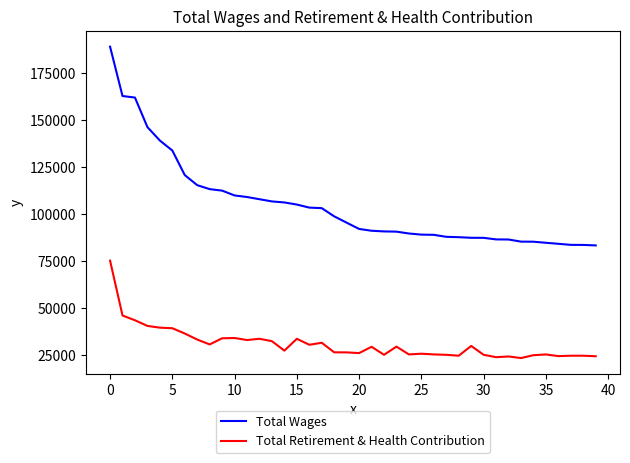

What is the highest value of the Total Wages series?

188869